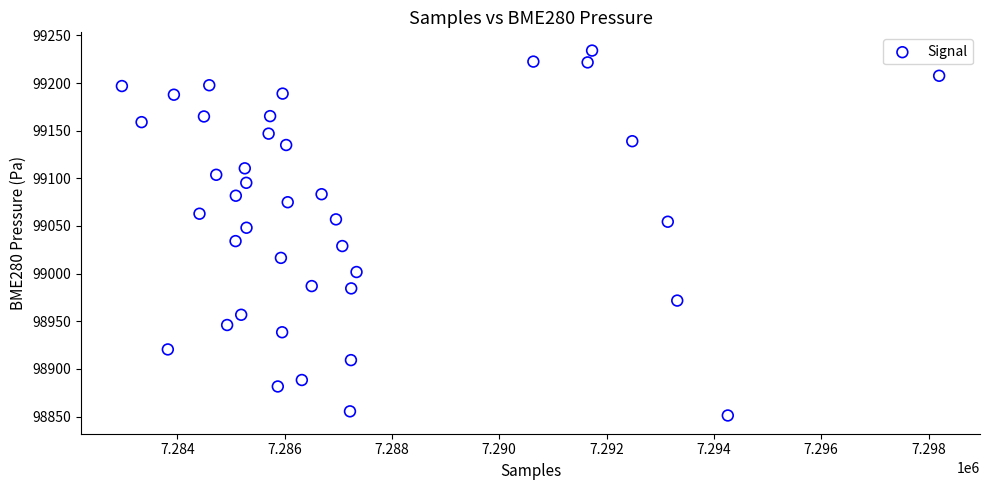

What is the range of Y values (max minus min)?

382.9